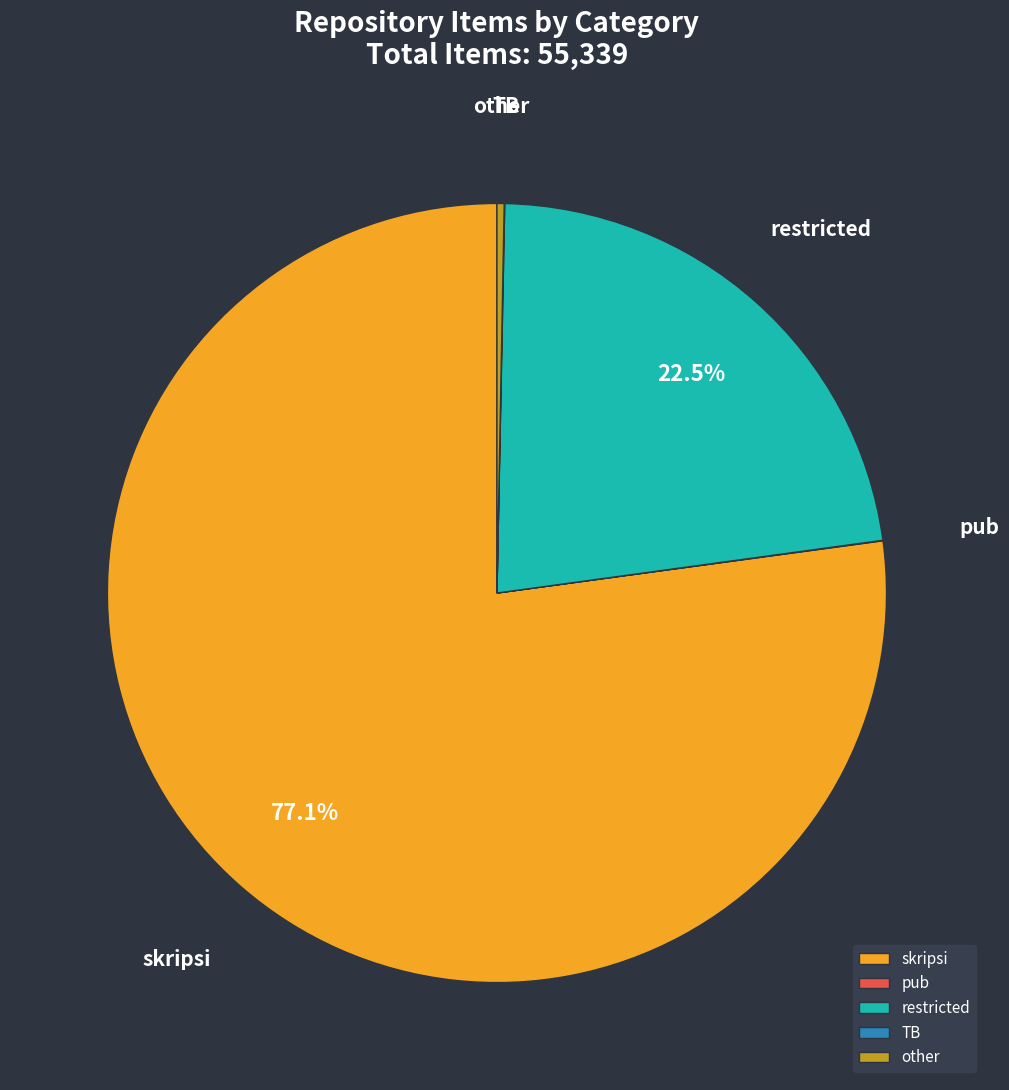

Do other and restricted together represent more than half of the pie?

No